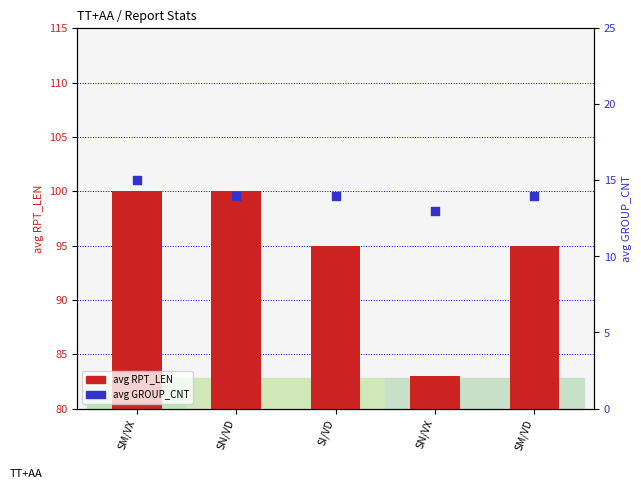

Which series has the widest spread of Y values?

avg RPT_LEN